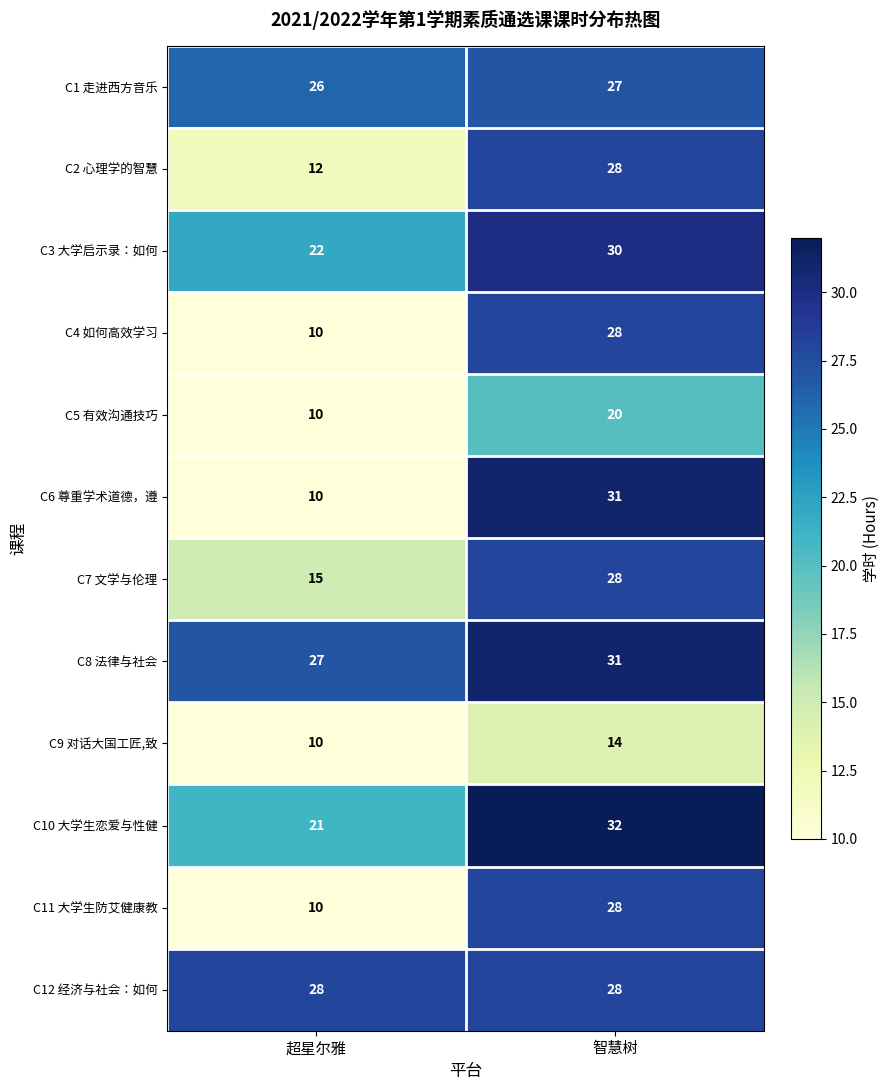

Which series has the largest range (max minus min)?

C6 尊重学术道德，遵